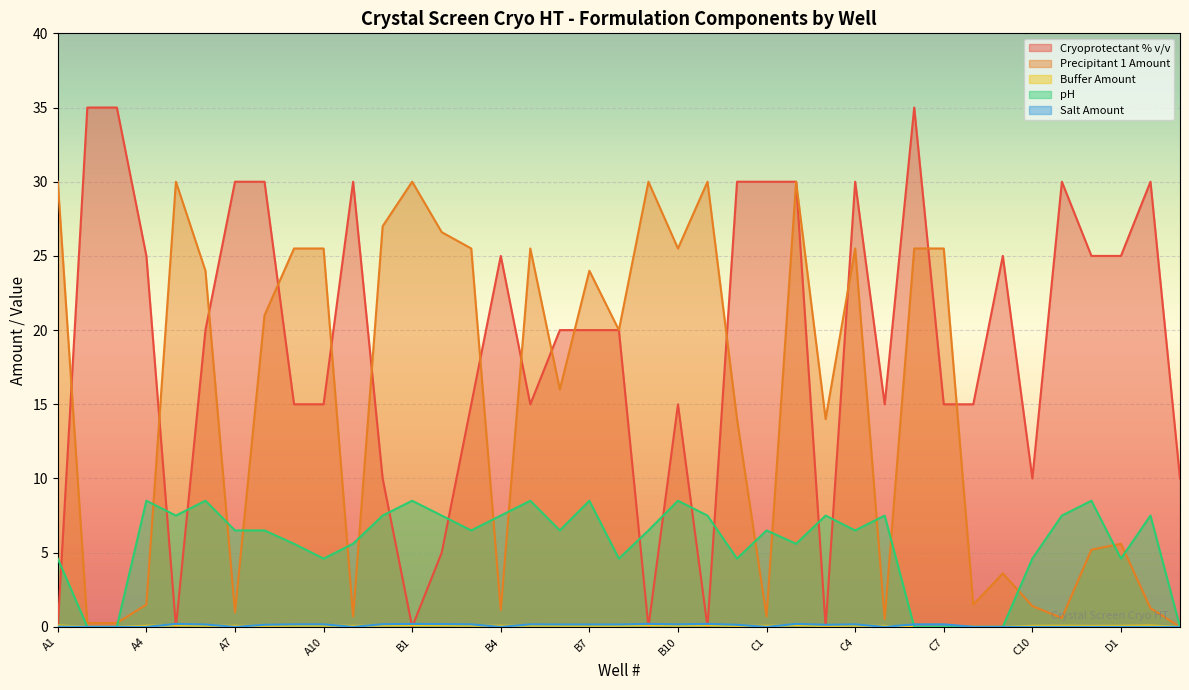

Where does the Cryoprotectant % v/v series first go above 20?

A2